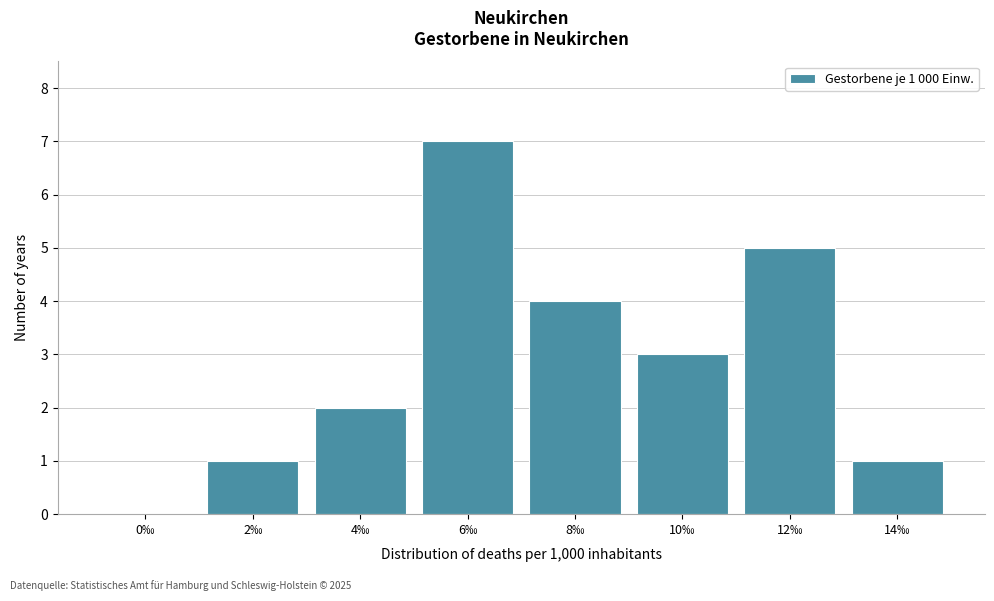

Reading left to right, list all the values displayed in this chart.

0‰=0	2‰=1	4‰=2	6‰=7	8‰=4	10‰=3	12‰=5	14‰=1